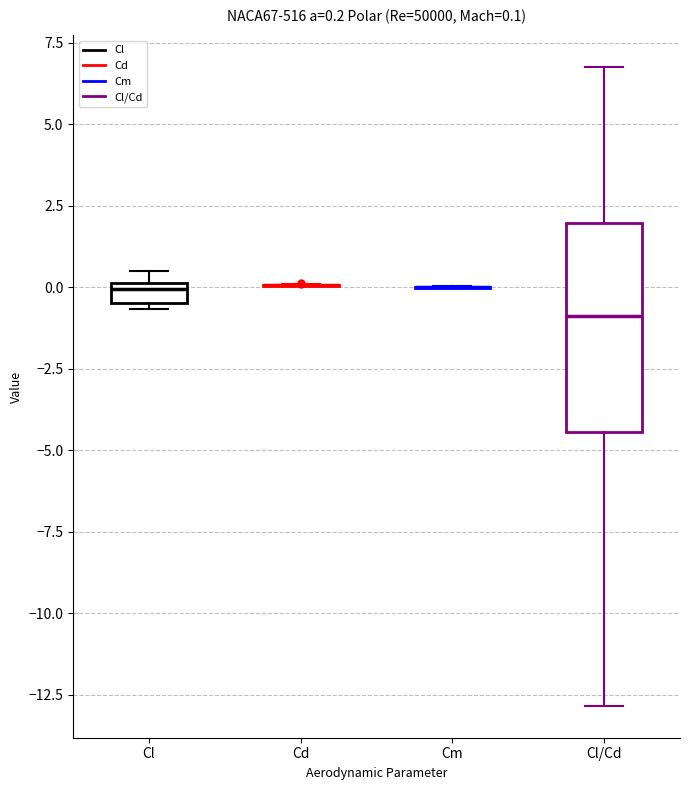

Comparing the boxes themselves (not the whiskers), which one is the tallest?

Cl/Cd